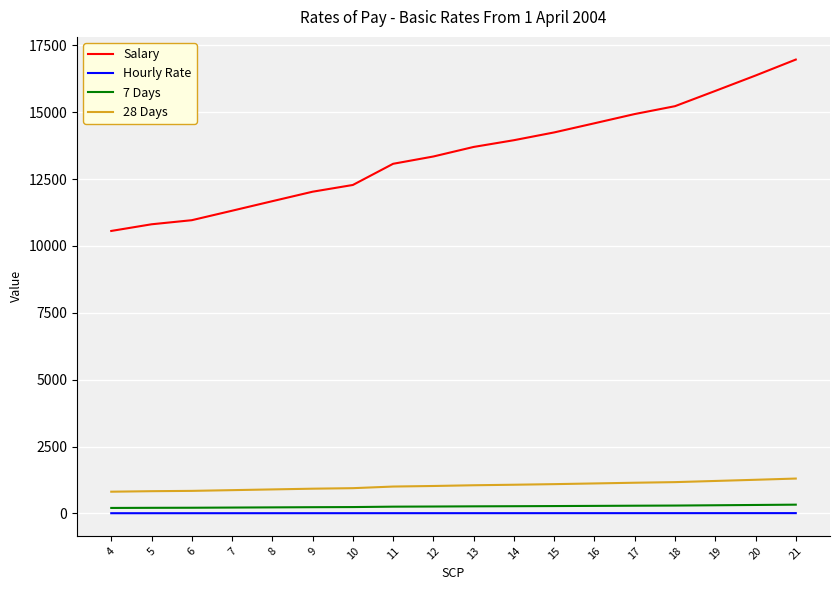

Read the Hourly Rate value at 13.

7.1